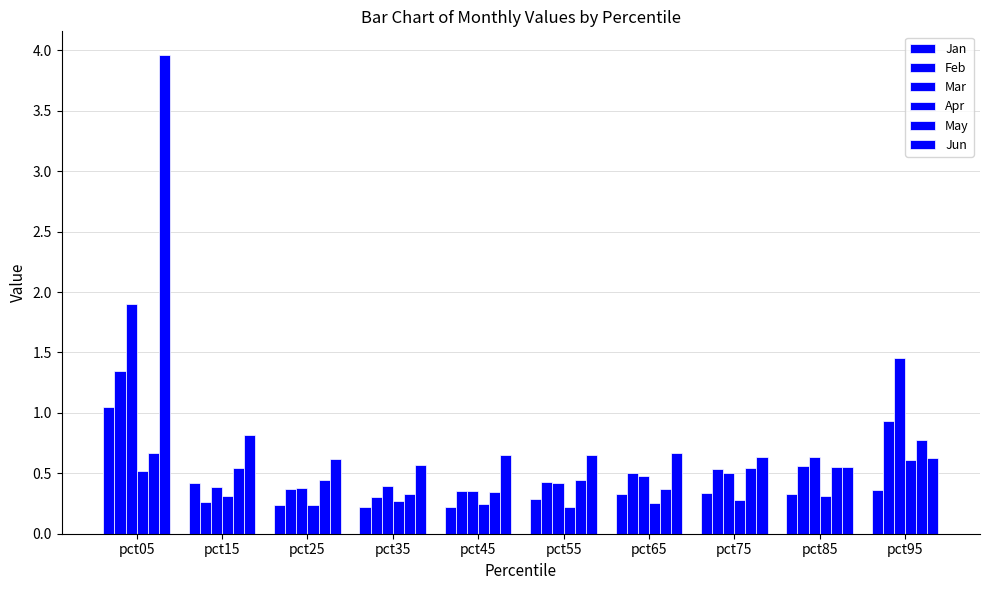

What is the maximum value shown in the chart?

4.0